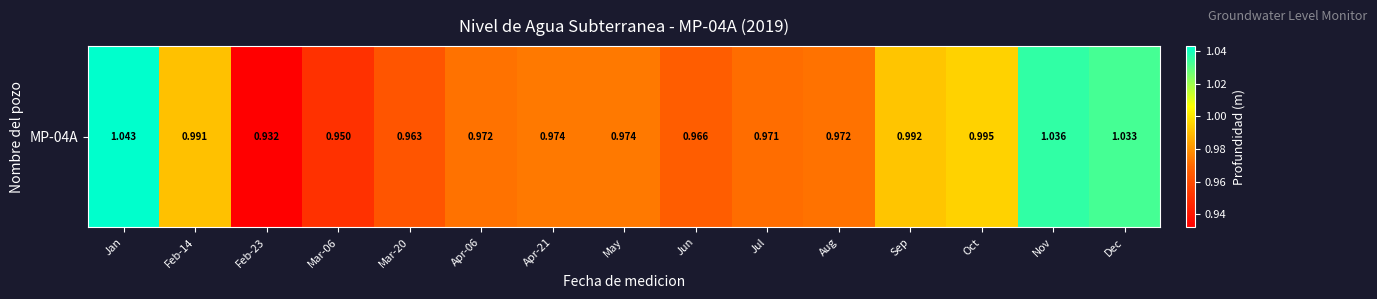

True or false: the data shows 1.5 at Jul.

False